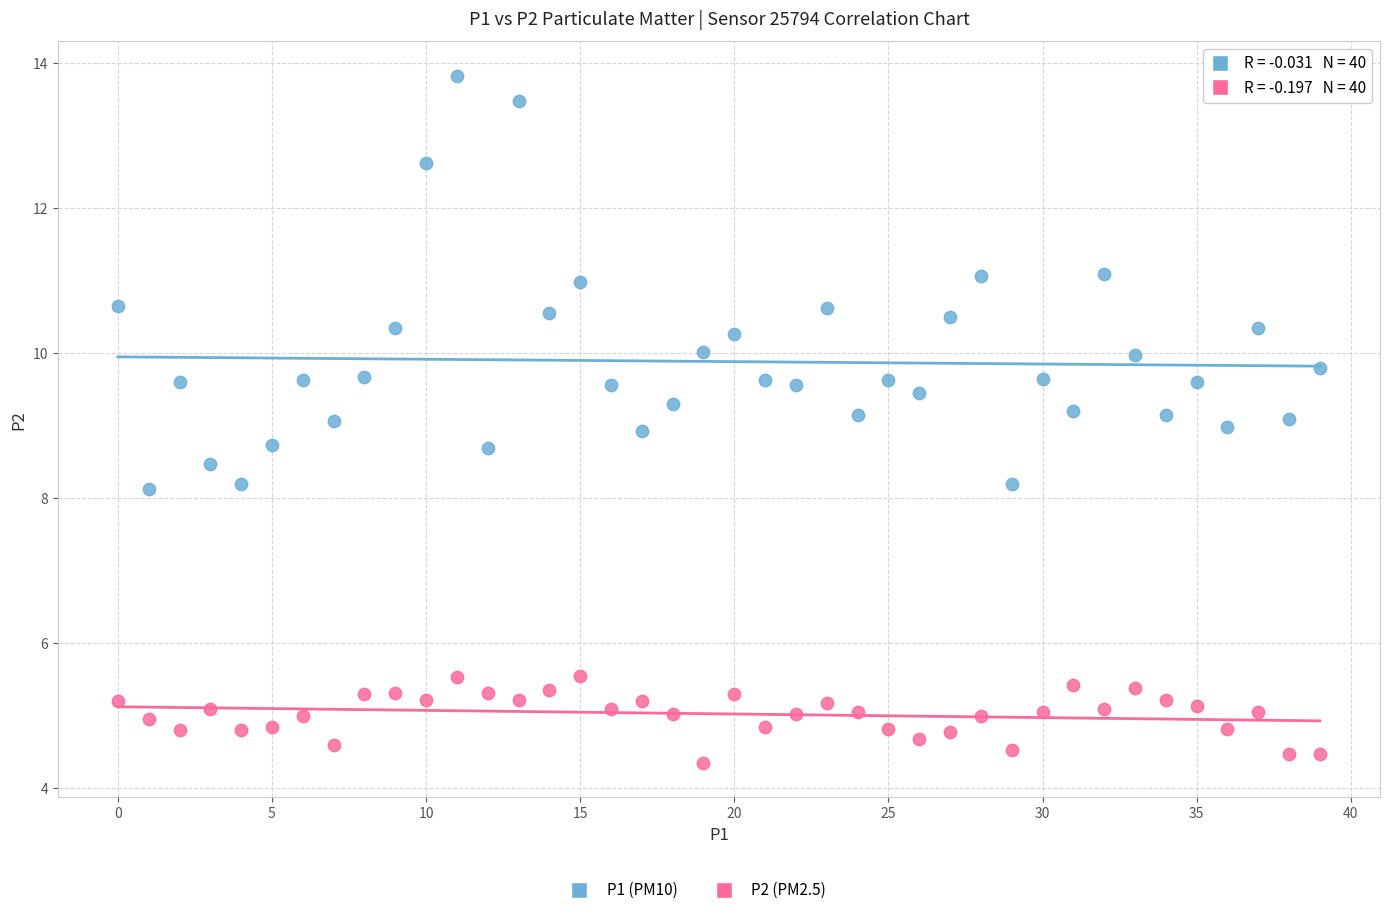

Which series contains the lowest Y value?

P2 (PM2.5)